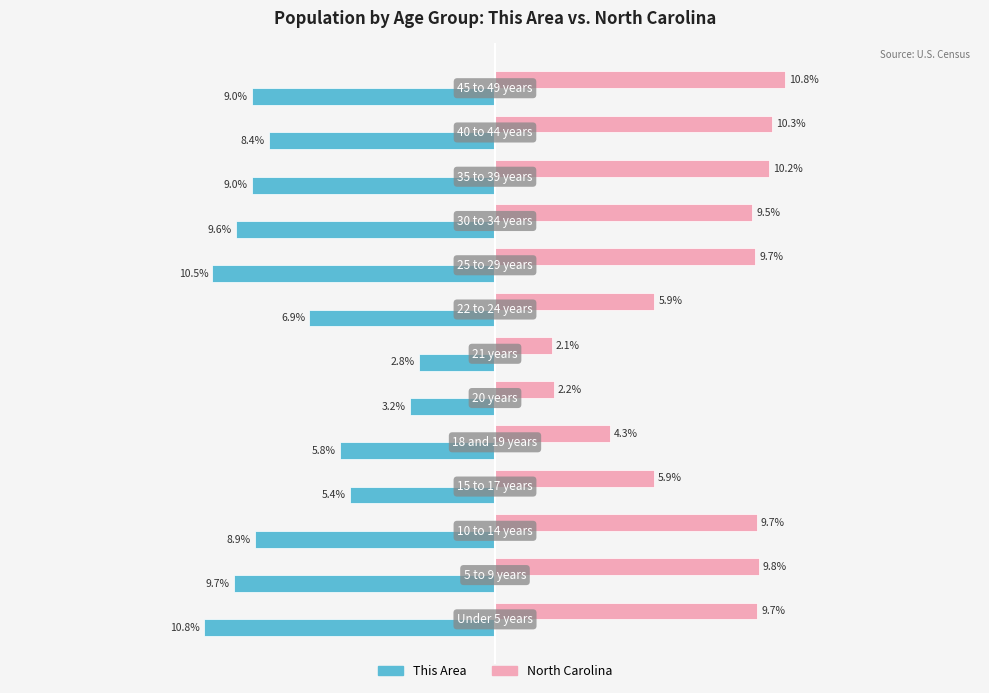

List the series in order of their overall mean, highest first.

North Carolina, This Area